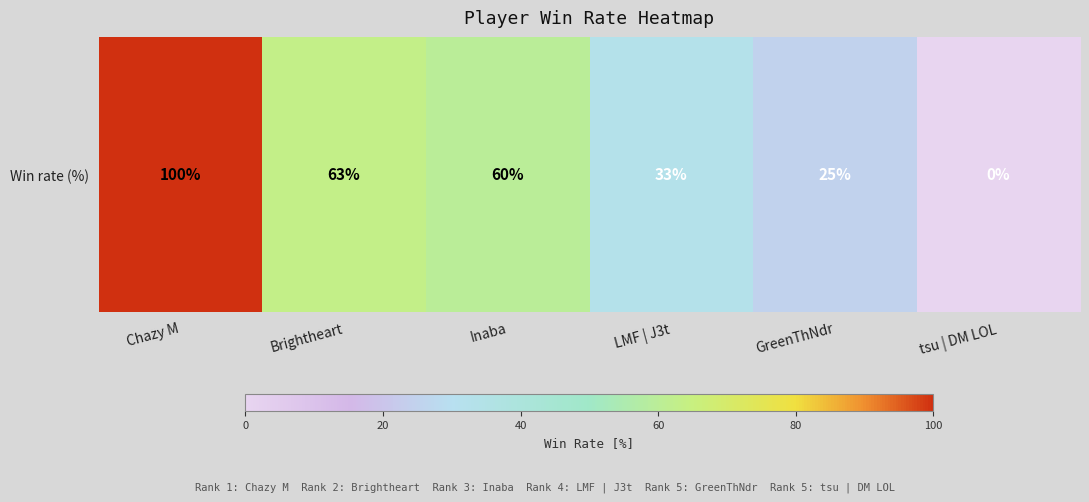

What is the sum of all values?

281